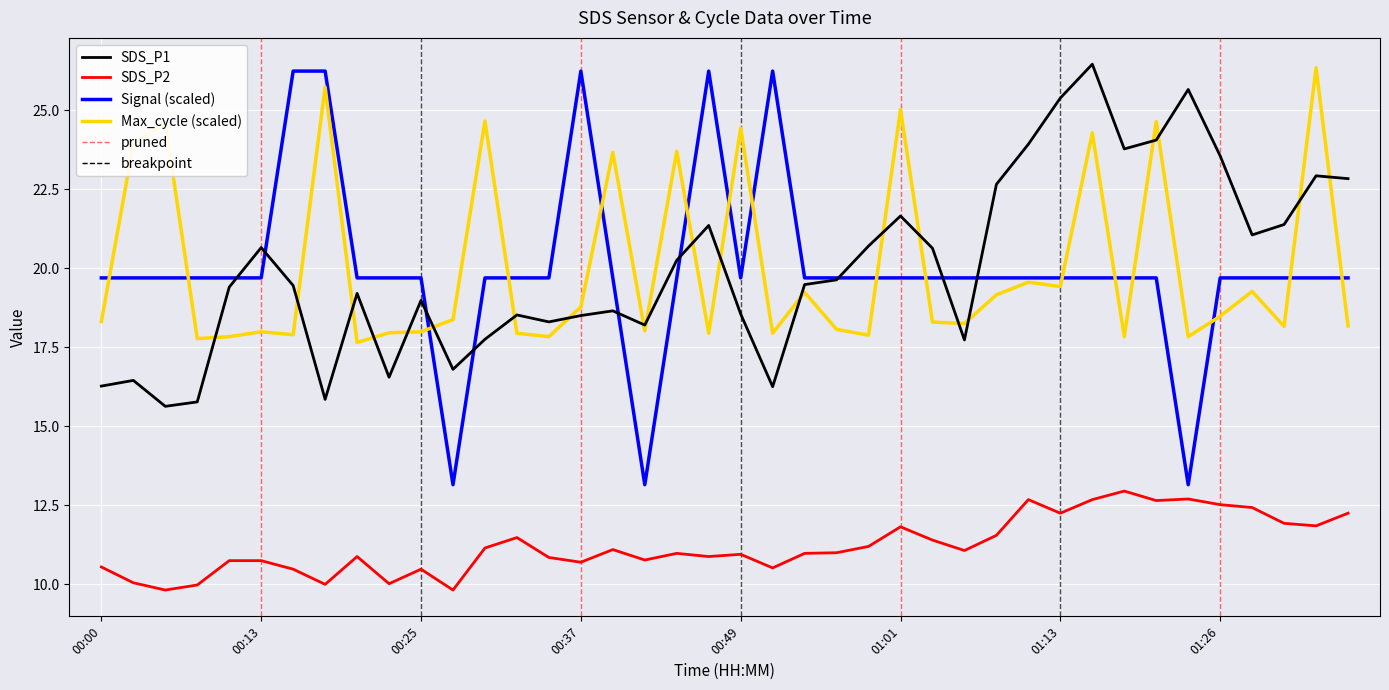

What is the difference between the highest and lowest values at 01:23?

12.9